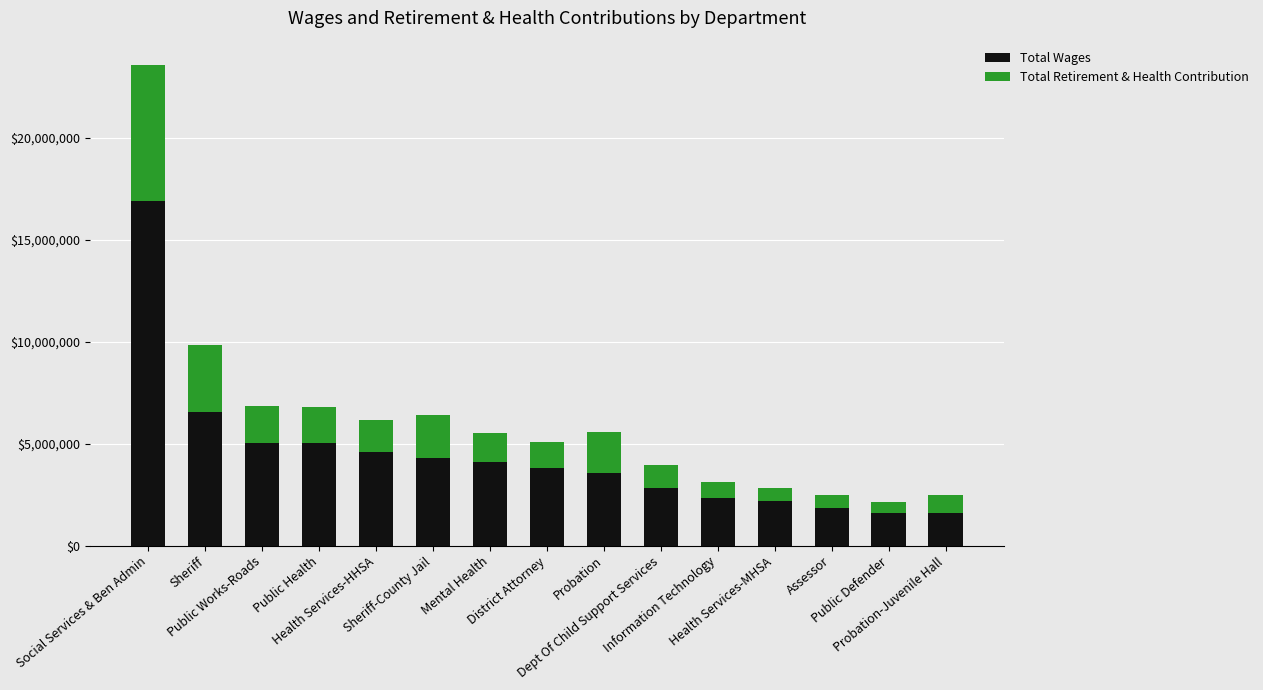

What is the difference between the maximum and second lowest values in the Total Wages series?

15269241